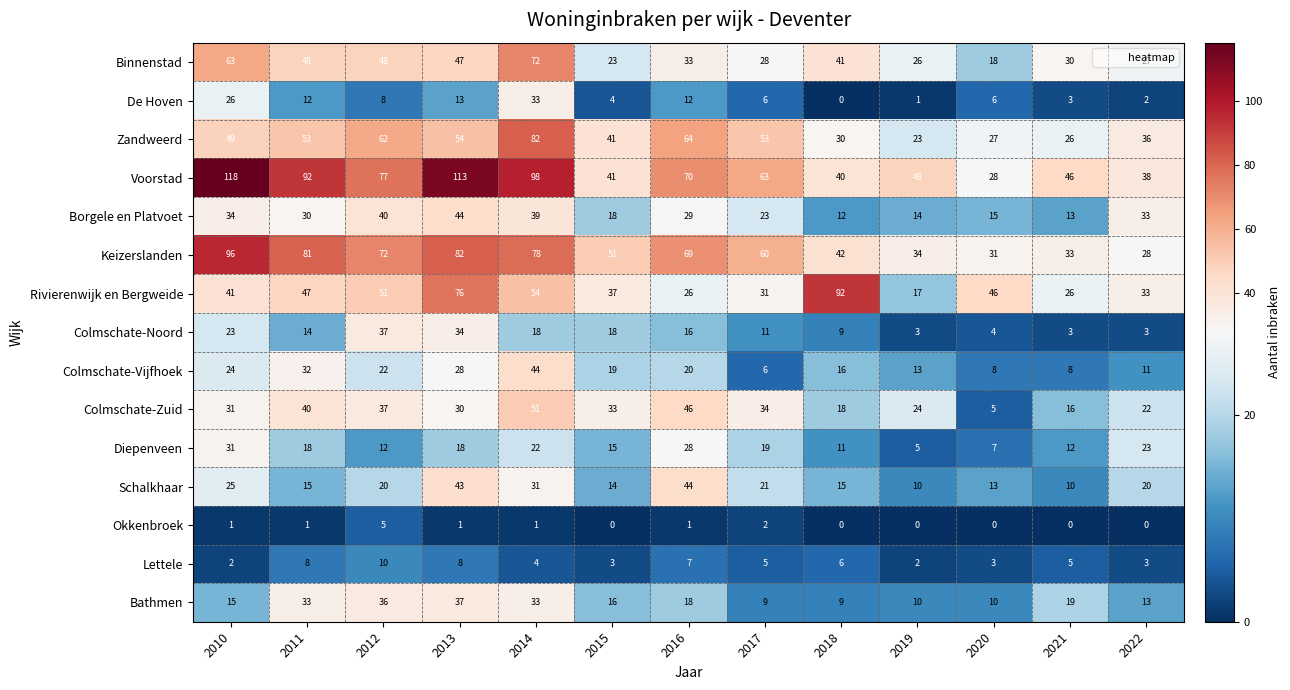

What is the total value across all series at 2019?

230